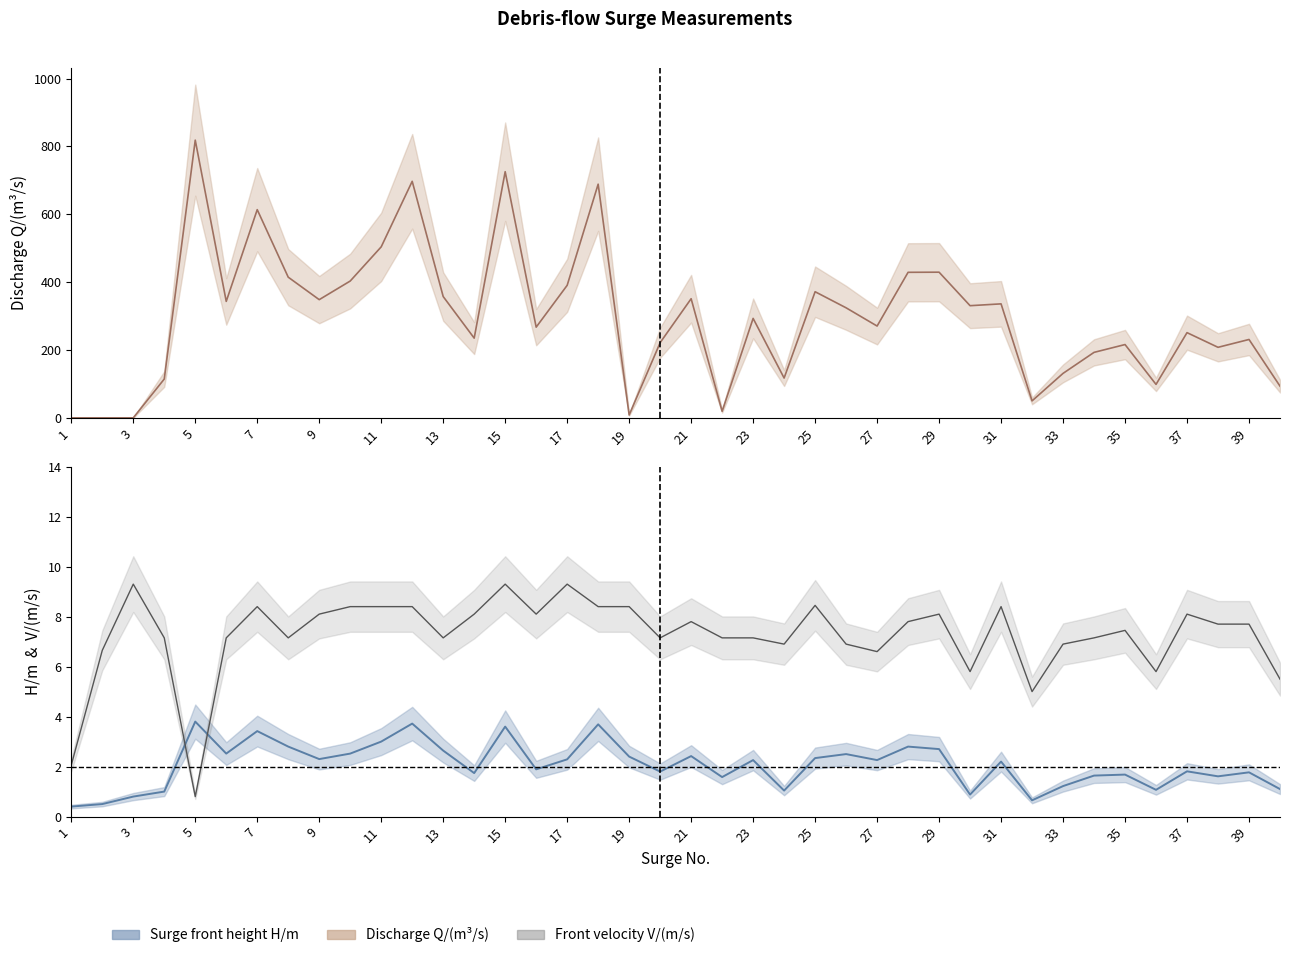

What is the difference between the highest and lowest values at 14?

233.2